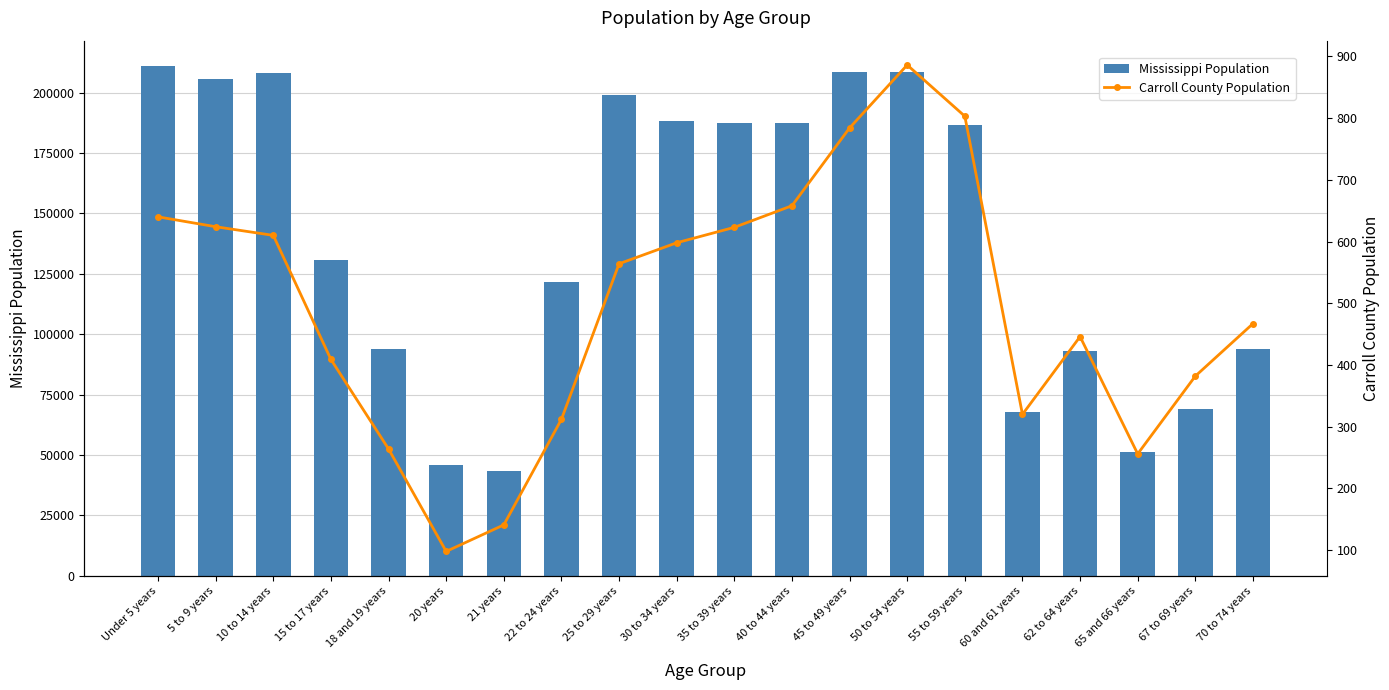

Reading left to right, what are all the values shown in this chart?

Mississippi Population: Under 5 years=210956	5 to 9 years=205672	10 to 14 years=208248	15 to 17 years=130679	18 and 19 years=93940	20 years=45798	21 years=43475	22 to 24 years=121621	25 to 29 years=199082	30 to 34 years=188171	35 to 39 years=187368	40 to 44 years=187579	45 to 49 years=208369	50 to 54 years=208607	55 to 59 years=186569	60 and 61 years=67854	62 to 64 years=92902	65 and 66 years=51319	67 to 69 years=69204	70 to 74 years=93946
Carroll County Population: Under 5 years=640	5 to 9 years=624	10 to 14 years=610	15 to 17 years=409	18 and 19 years=264	20 years=98	21 years=141	22 to 24 years=312	25 to 29 years=564	30 to 34 years=598	35 to 39 years=623	40 to 44 years=658	45 to 49 years=784	50 to 54 years=886	55 to 59 years=803	60 and 61 years=320	62 to 64 years=446	65 and 66 years=256	67 to 69 years=382	70 to 74 years=467